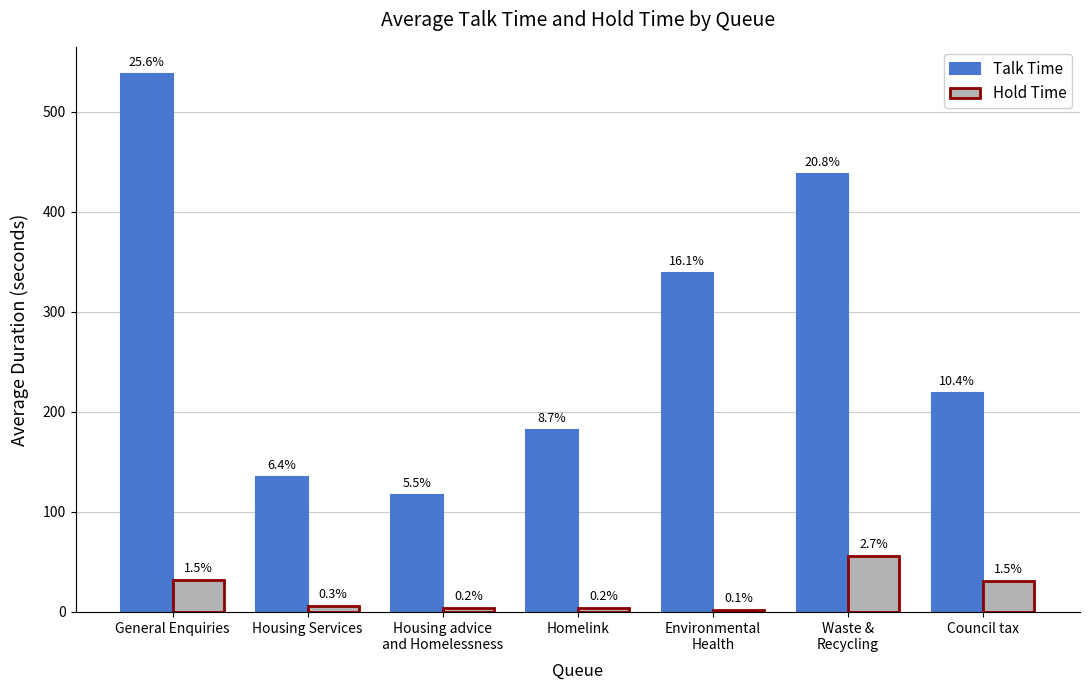

Reading left to right, transcribe all the data shown in this chart.

Talk Time: General Enquiries=538.2	Housing Services=135.2	Housing advice
and Homelessness=116.7	Homelink=182.4	Environmental
Health=339.4	Waste &
Recycling=437.9	Council tax=219.0
Hold Time: General Enquiries=31.9	Housing Services=5.6	Housing advice
and Homelessness=4.2	Homelink=3.5	Environmental
Health=2.1	Waste &
Recycling=56.3	Council tax=30.7